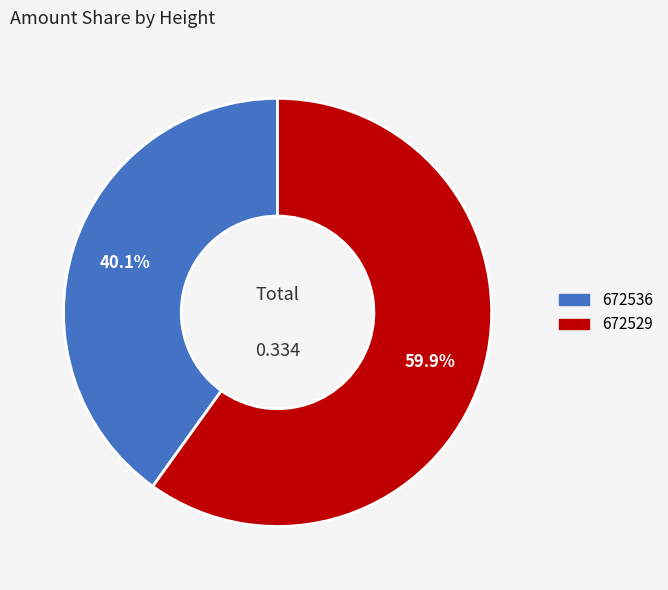

Is it true that 672529 is 60% of the pie?

True